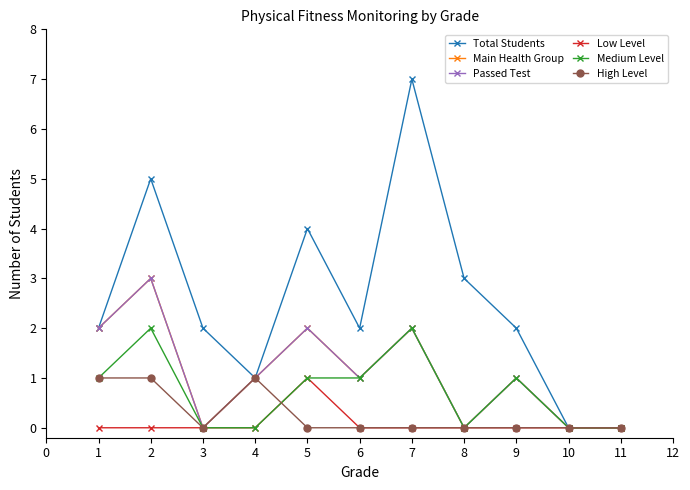

After their last crossing, which series has the higher values: Low Level or High Level?

Low Level